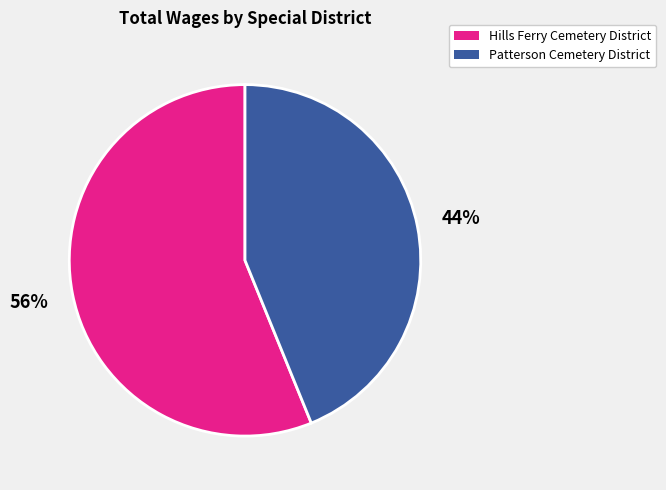

True or false: Hills Ferry Cemetery District accounts for 71% of the total.

False